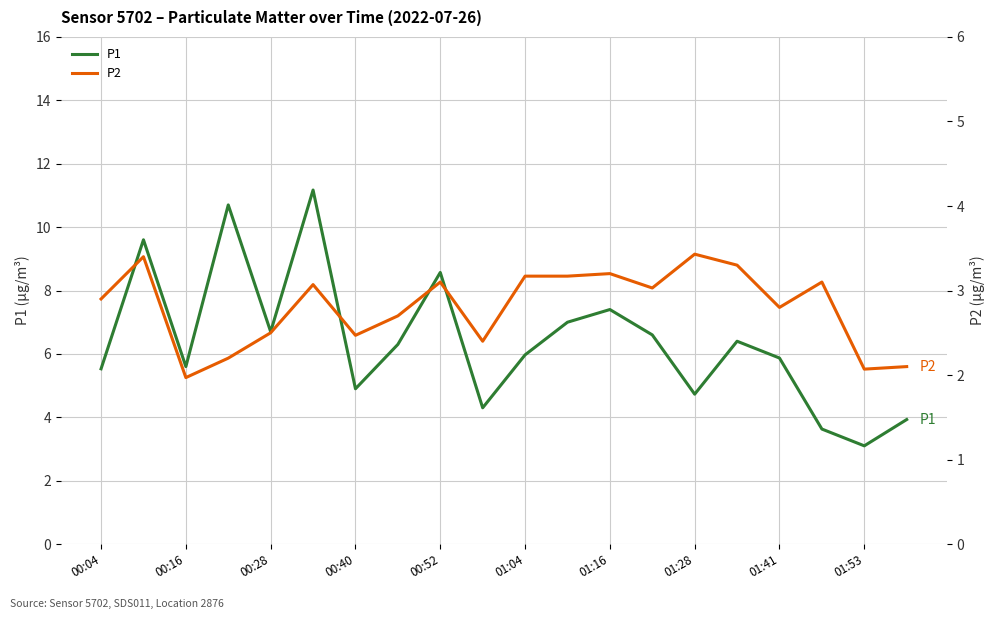

Does the chart display data point markers on the line(s)?

No